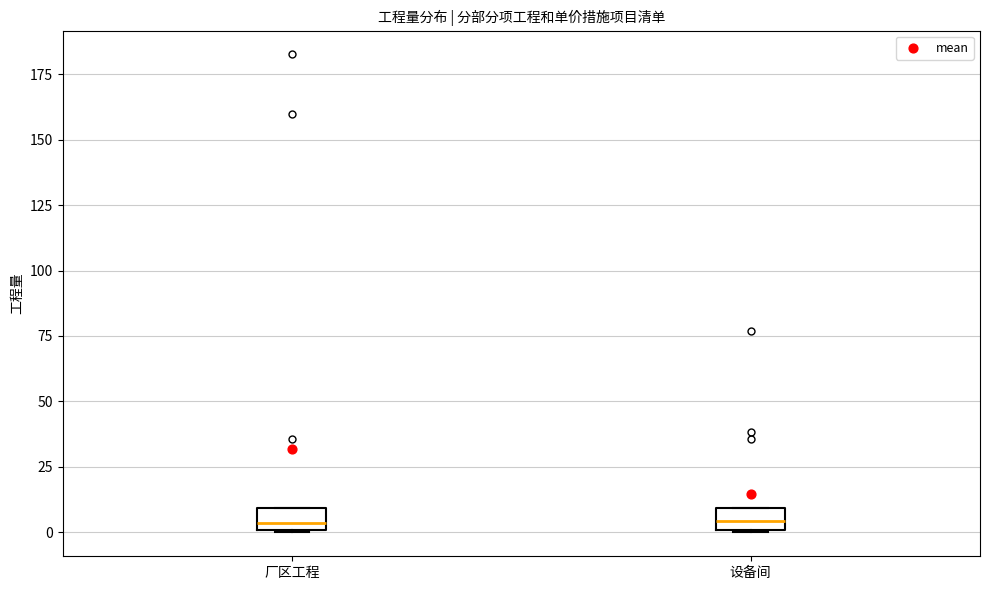

Where is the upper edge of the box for 设备间 on the y-axis? The values are not printed on the chart, so give them approximately, as read against the axis.

10